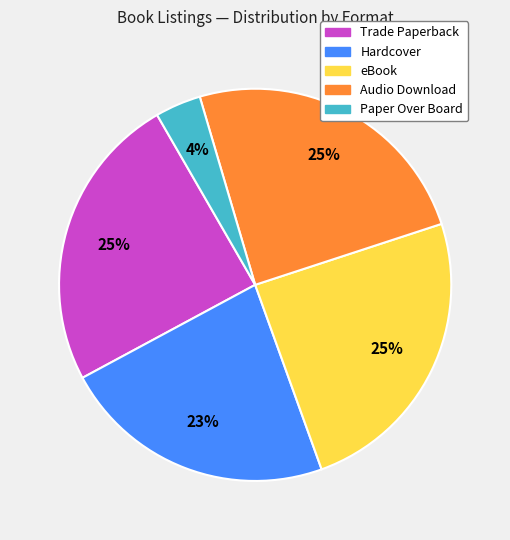

To the nearest percent, what portion does Audio Download represent?

25%